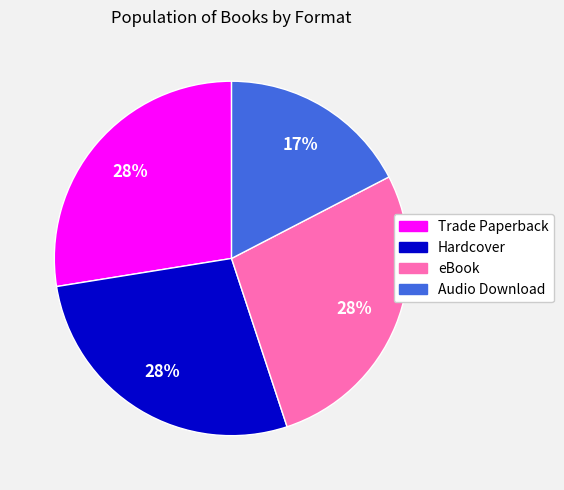

To the nearest percent, what percentage of the pie is Hardcover?

28%